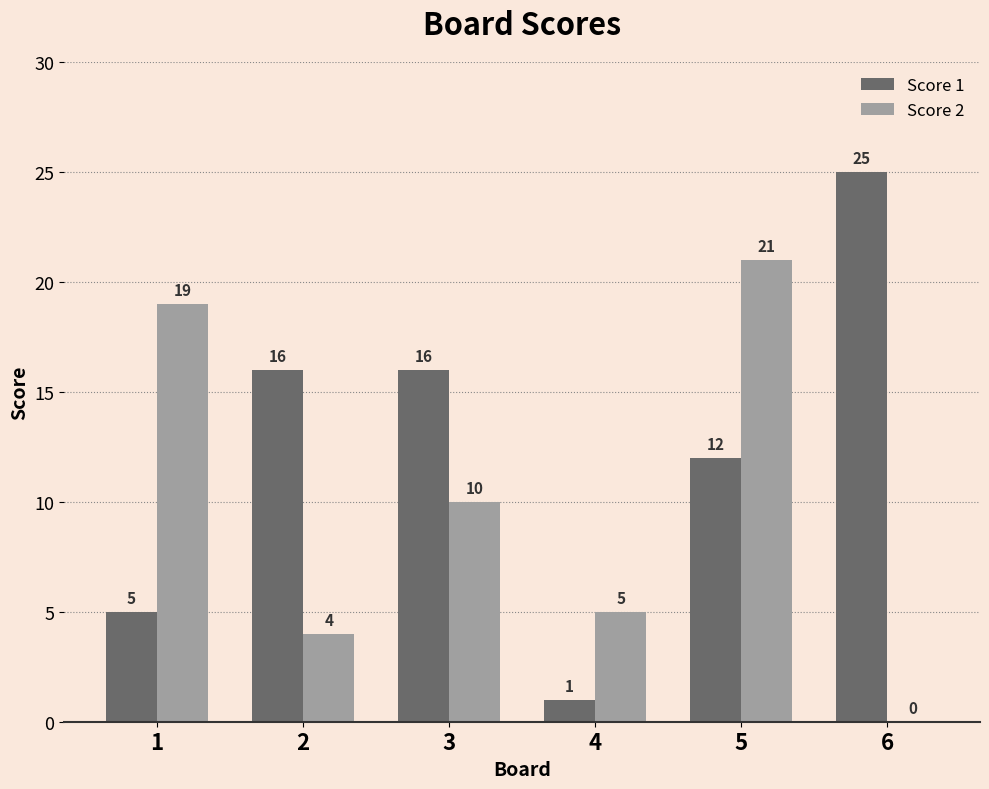

Count the Score 1 values in the range 5 to 16.

4